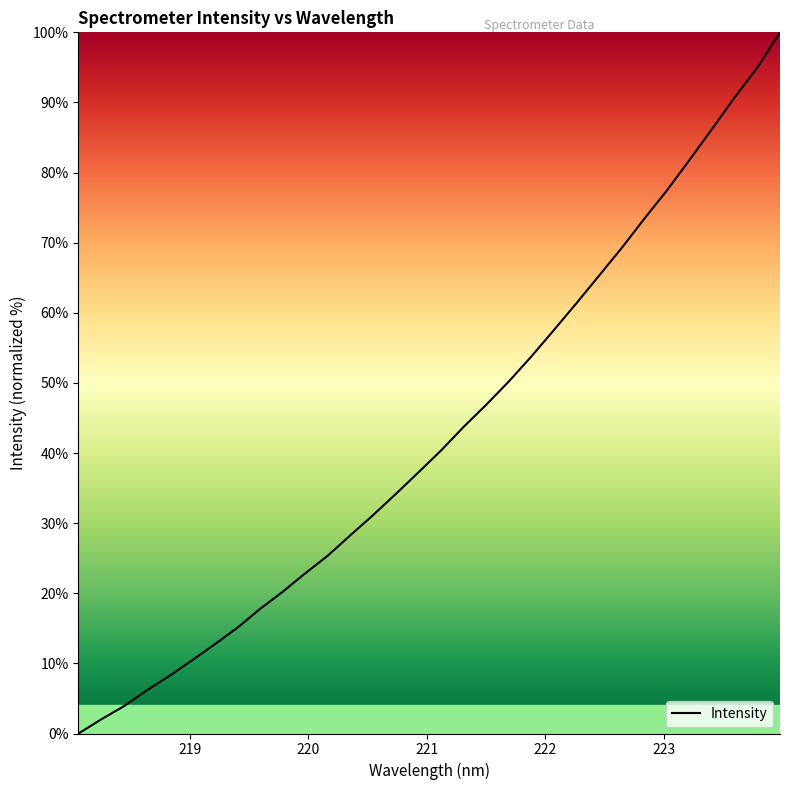

What is the average value?

42.8